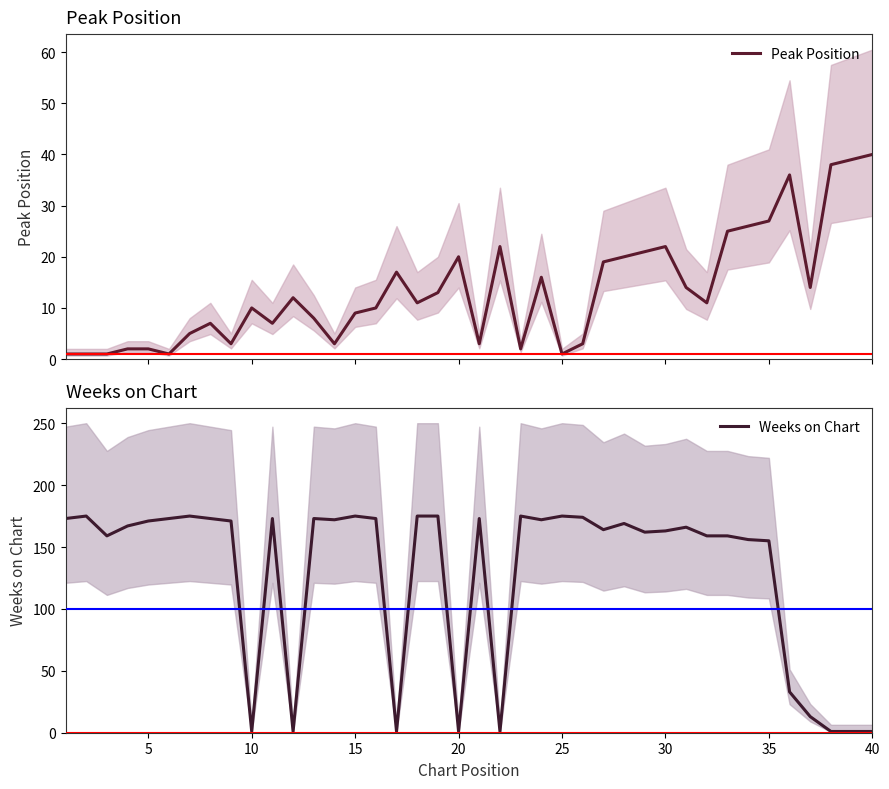

What is the smallest value displayed?

1